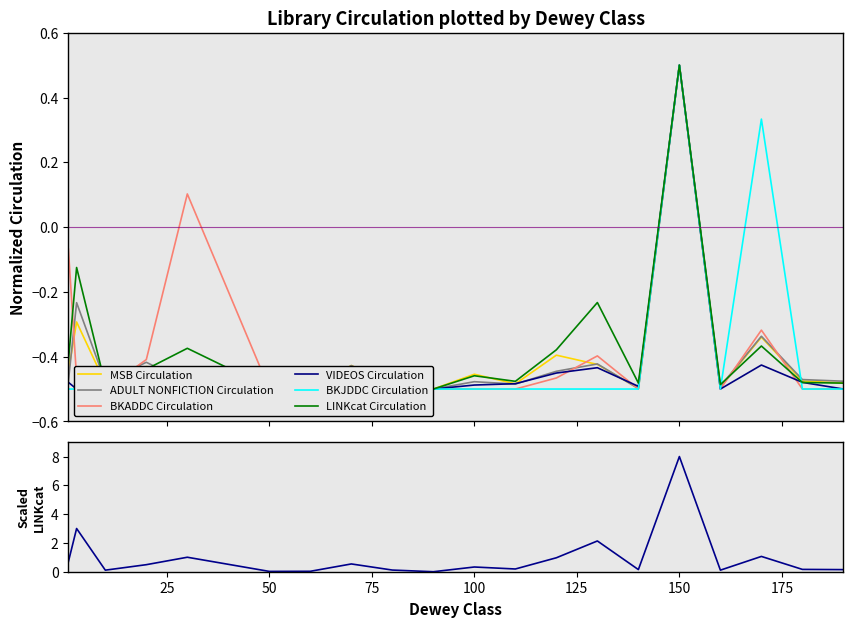

How many interior local peaks does the ADULT NONFICTION Circulation series have?

7